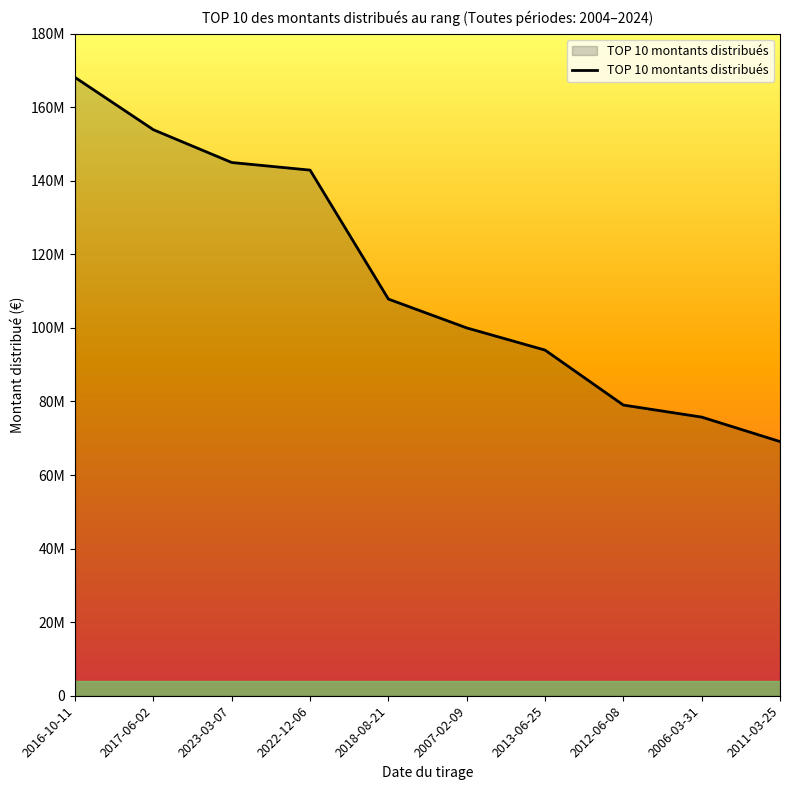

The chart shows a value of 91872643 at 2017-06-02. True or false?

False